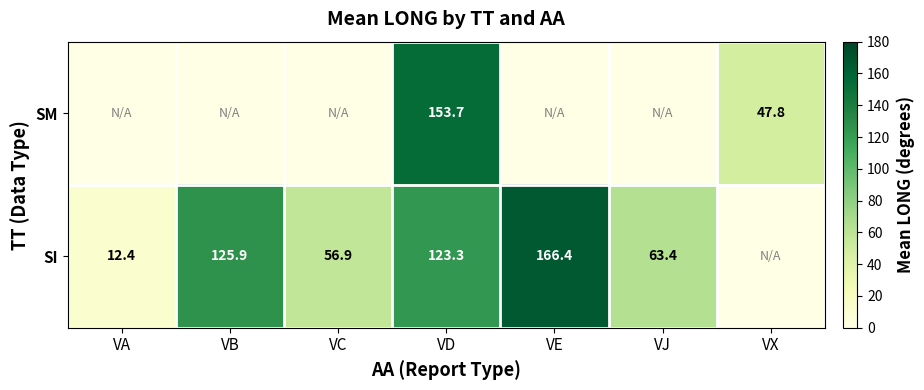

What is the sum of the SI values at VB and VJ?

189.3